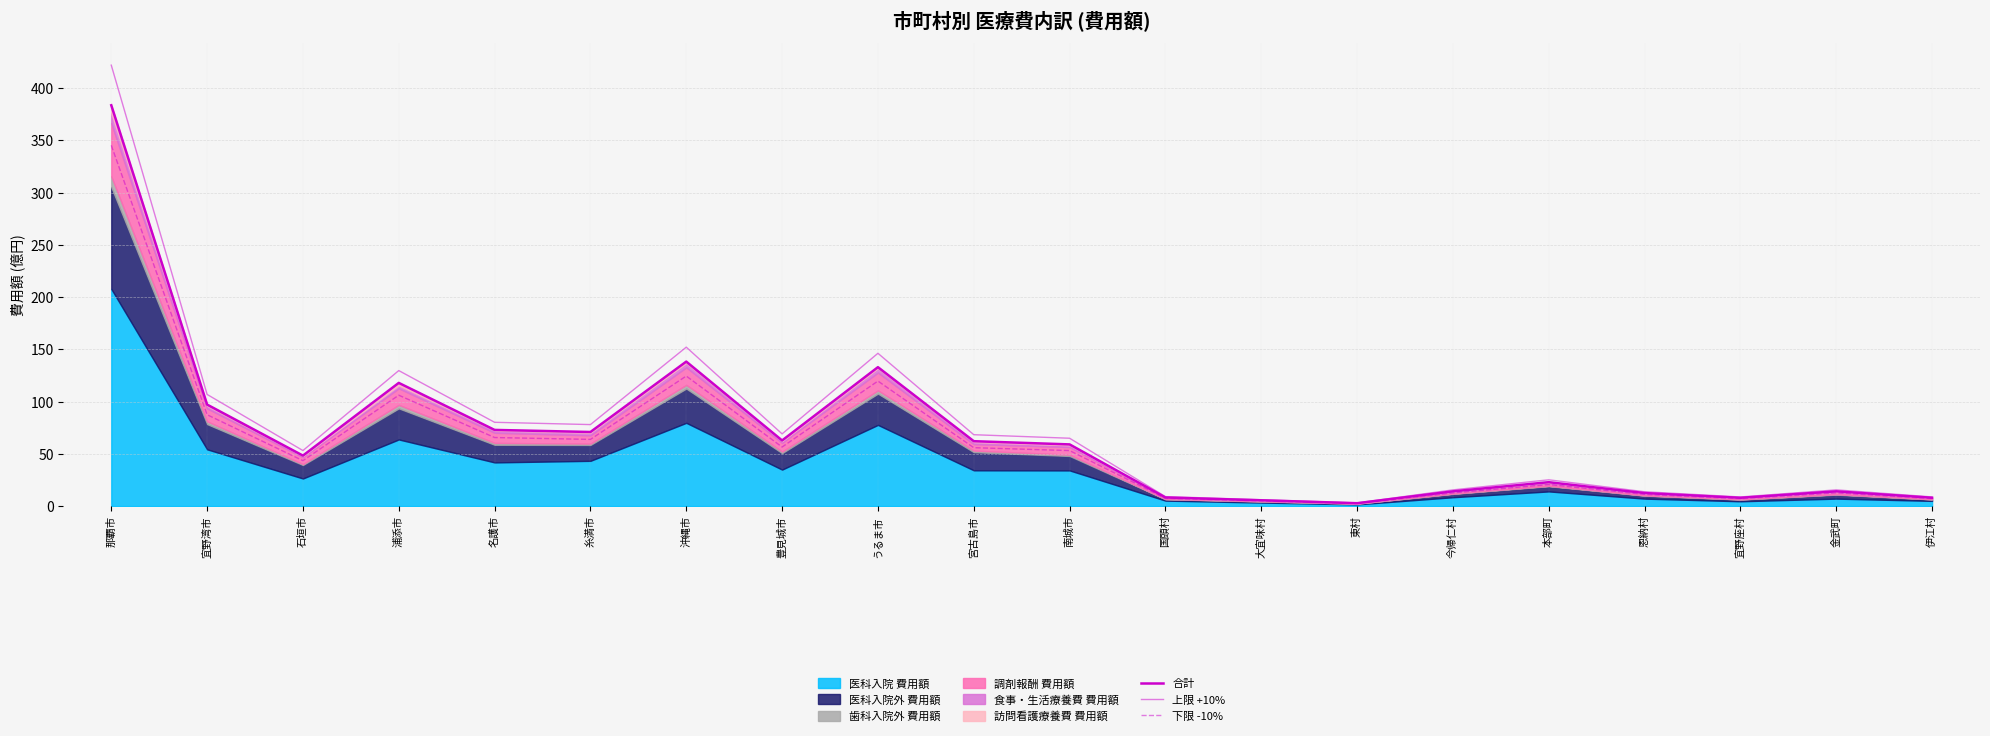

Reading right to left, extract all data points from this chart.

合計: 8.0	14.1	7.9	12.5	22.9	14.1	2.7	5.5	8.2	59.0	62.1	132.9	62.8	138.3	70.9	72.9	117.9	48.3	97.1	383.6
上限 +10%: 8.8	15.5	8.7	13.7	25.1	15.5	3.0	6.1	9.1	64.9	68.3	146.2	69.1	152.1	78.0	80.2	129.7	53.1	106.9	422.0
下限 -10%: 7.2	12.7	7.1	11.2	20.6	12.7	2.5	5.0	7.4	53.1	55.9	119.6	56.5	124.4	63.8	65.6	106.1	43.5	87.4	345.2